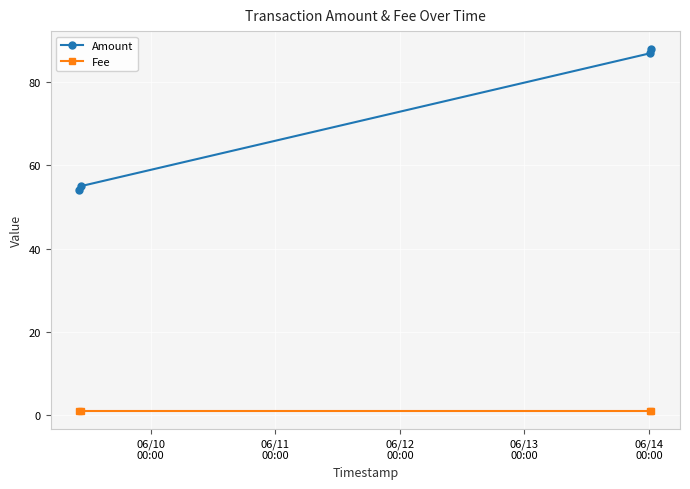

Which series has the largest range (max minus min)?

Amount